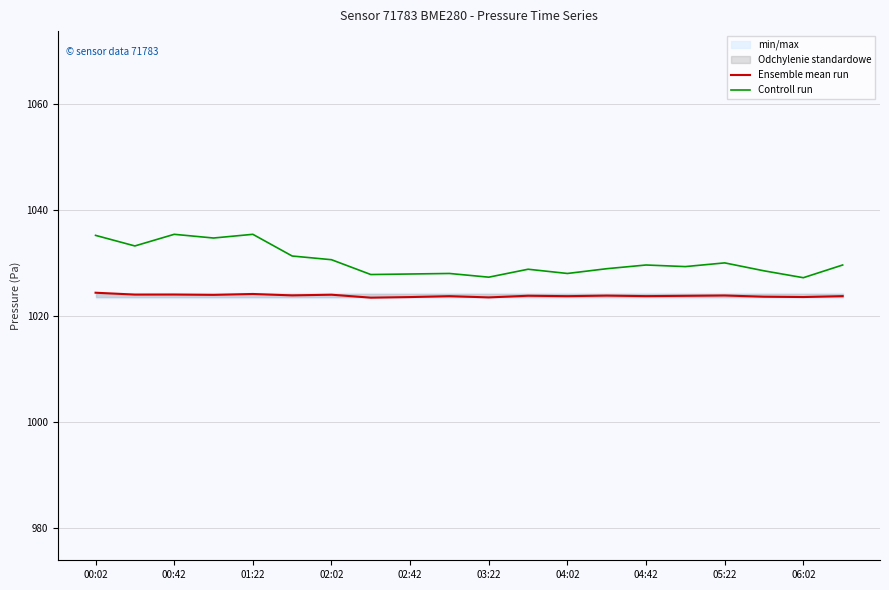

Is it true that Ensemble mean run equals 1024.0 at 00:42?

True